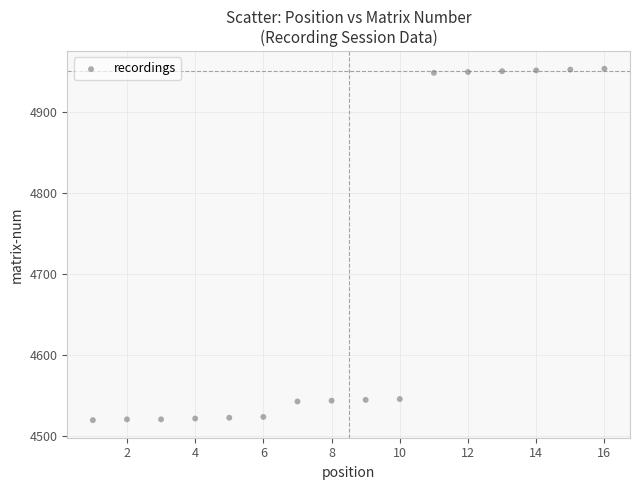

What is the range of Y values (max minus min)?

433